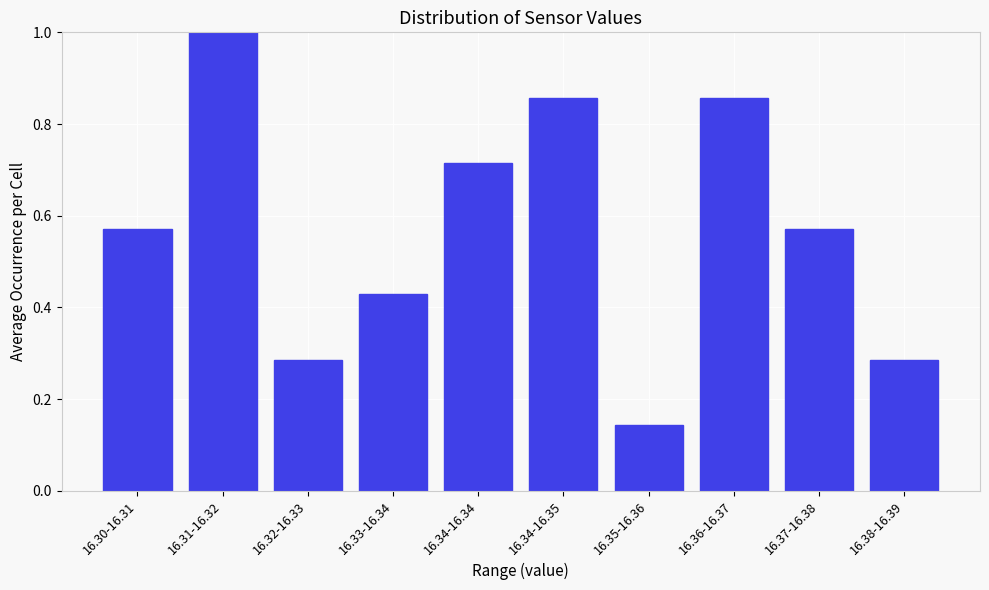

At which category does the chart reach its minimum across all series?

16.35-16.36